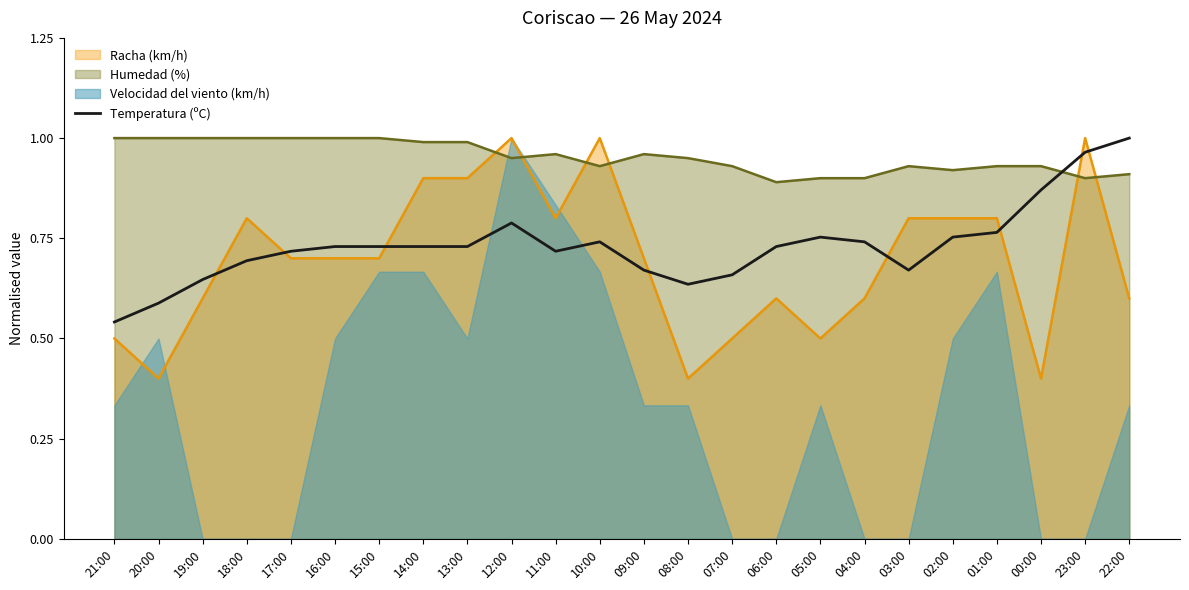

What is the maximum value shown in the chart?

1.0